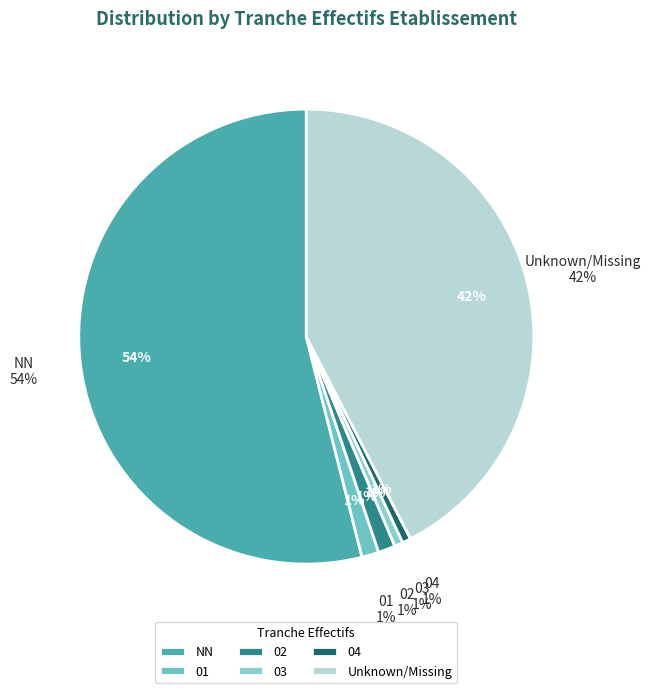

To the nearest percent, what percentage of the pie is NN?

54%